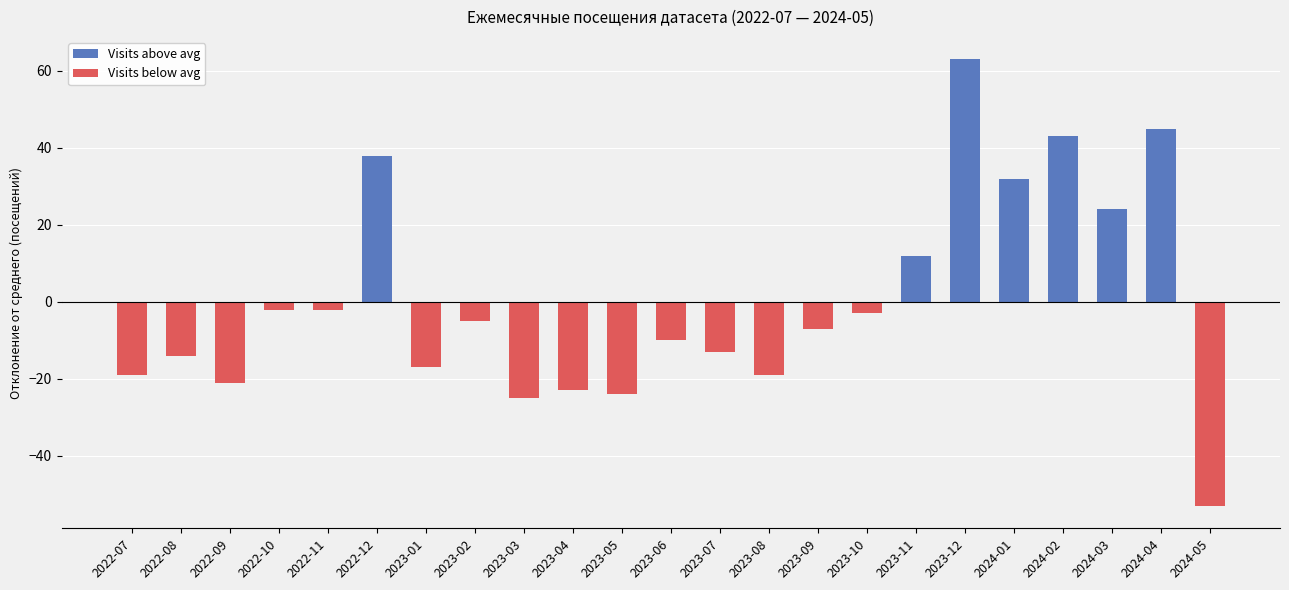

How many data points does each series have?

23